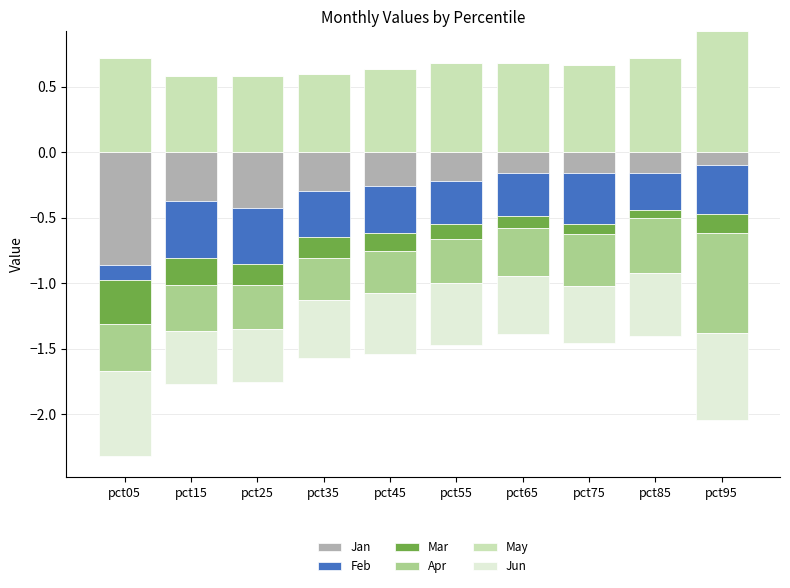

What is the maximum value for May?

0.9